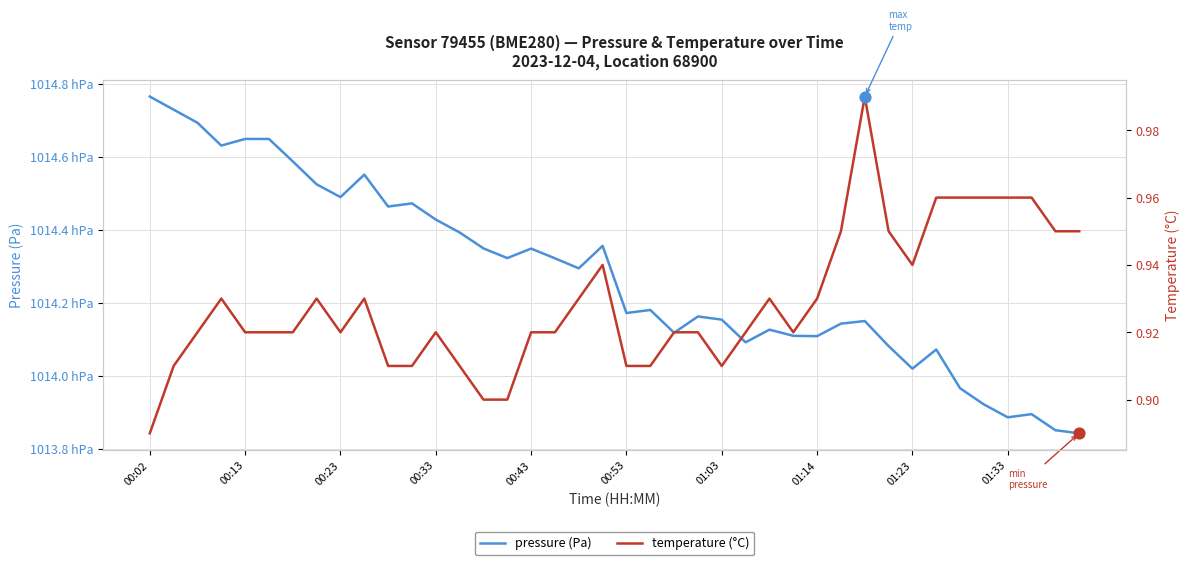

Which series reaches the maximum Y coordinate?

pressure